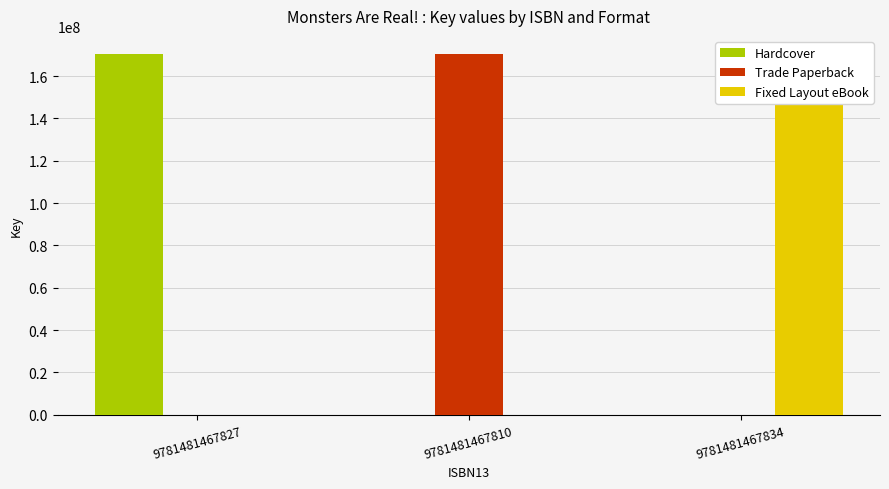

Where is Trade Paperback nearest to the value 85219080?

9781481467827